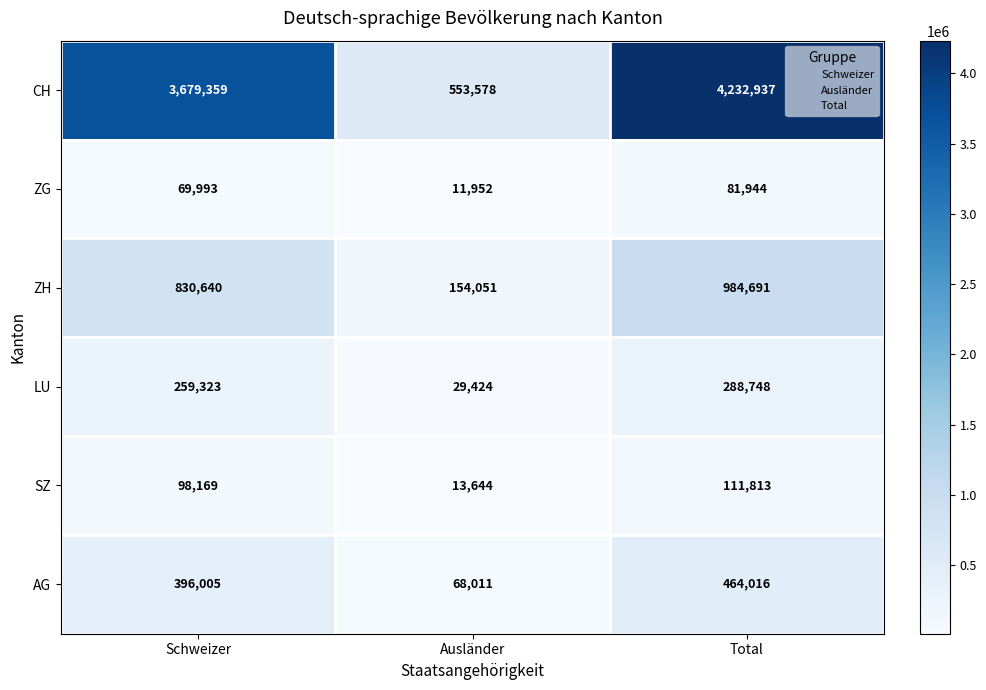

How many AG values are between 68011 and 464016?

3